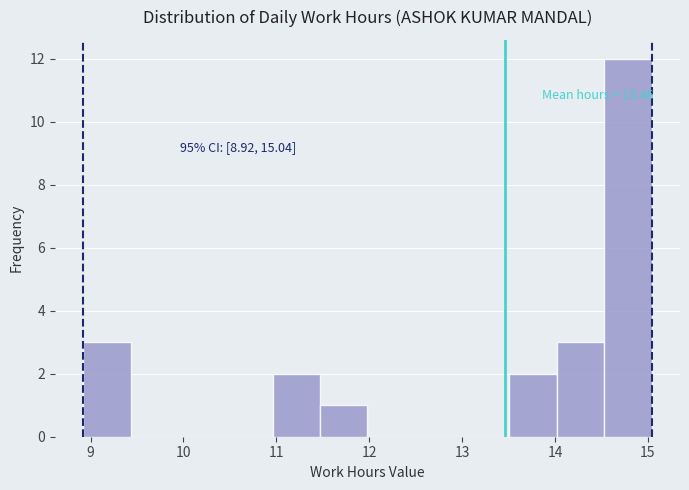

Over which range of the x-axis is the bar tallest?

14.53 to 15.04